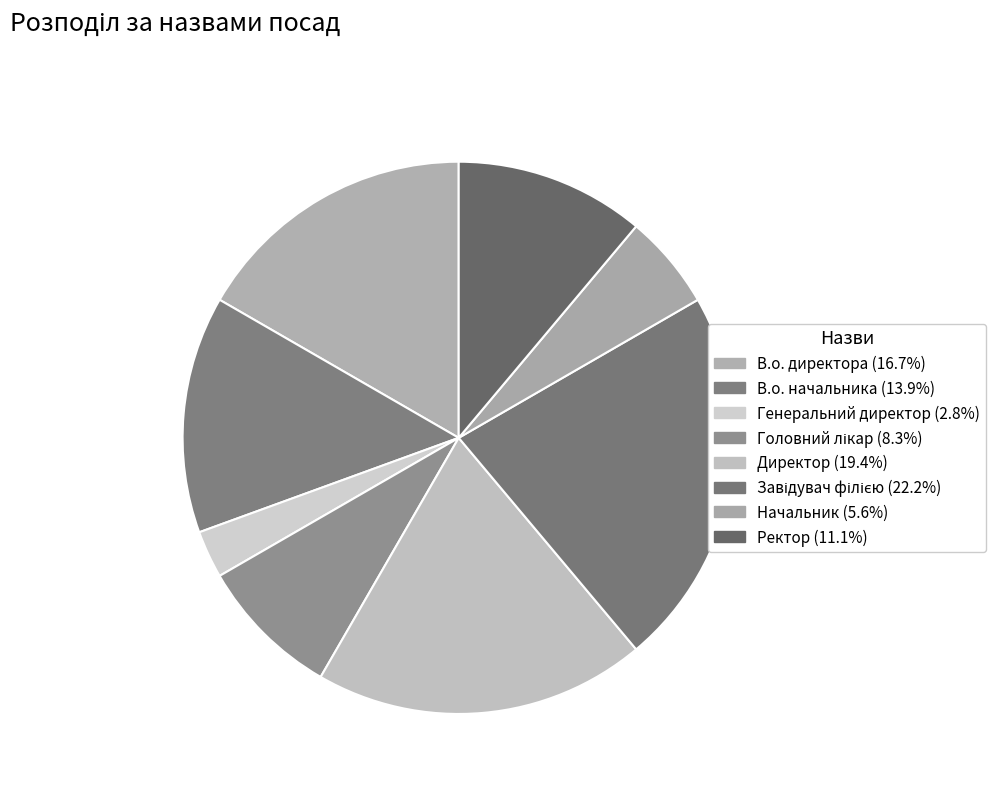

To the nearest percent, what portion does Начальник represent?

6%